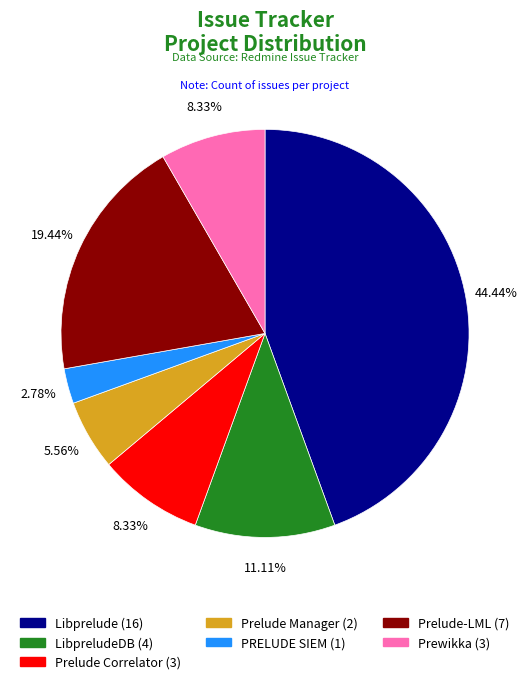

Does Prewikka (3) account for over 50% of the chart?

No